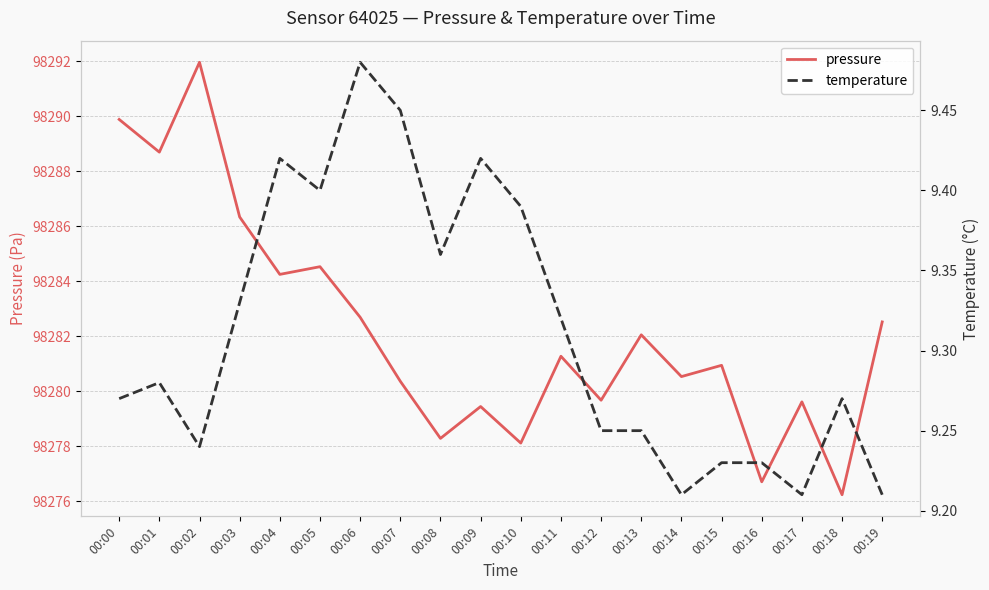

What is the value of the pressure point at the 16th from the left?

98280.9